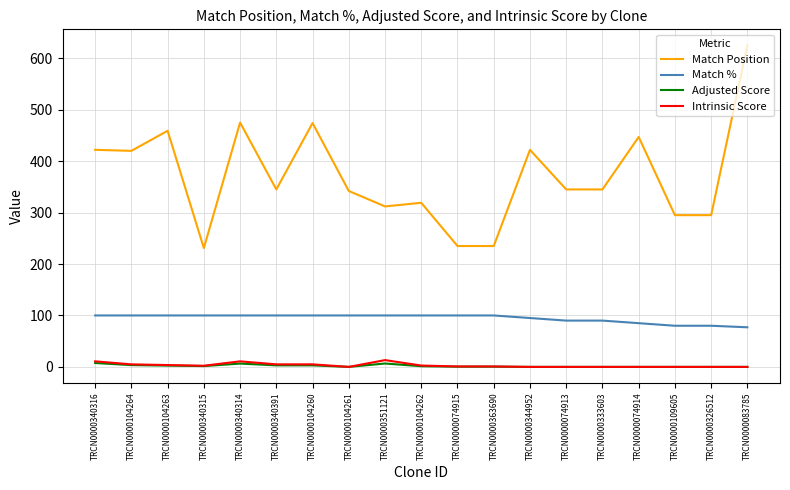

Which series changed the most between TRCN0000351121 and TRCN0000109605?

Match %